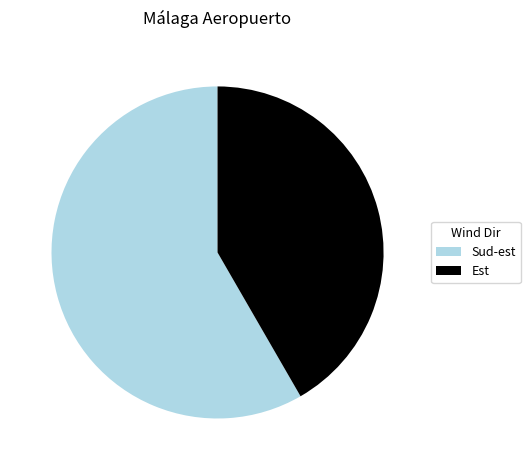

Is it true that Sud-est is 72% of the pie?

False